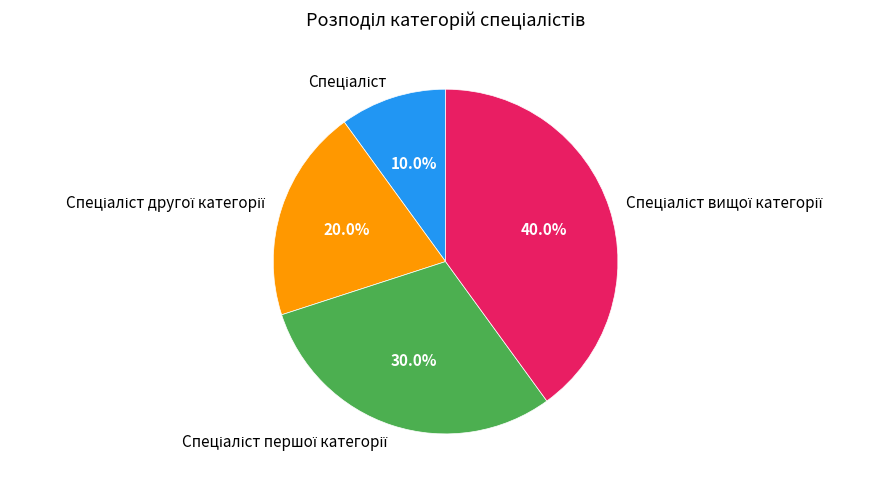

How many slices are in this pie chart?

4